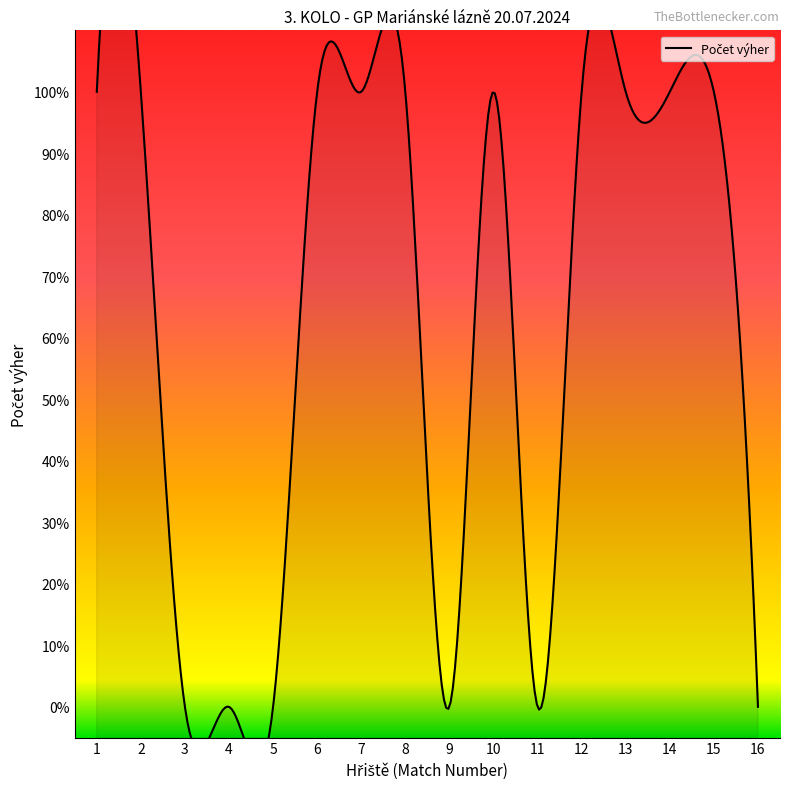

Reading left to right, what are all the values shown in this chart?

1=1	2=1	3=0	4=0	5=0	6=1	7=1	8=1	9=0	10=1	11=0	12=1	13=1	14=1	15=1	16=0